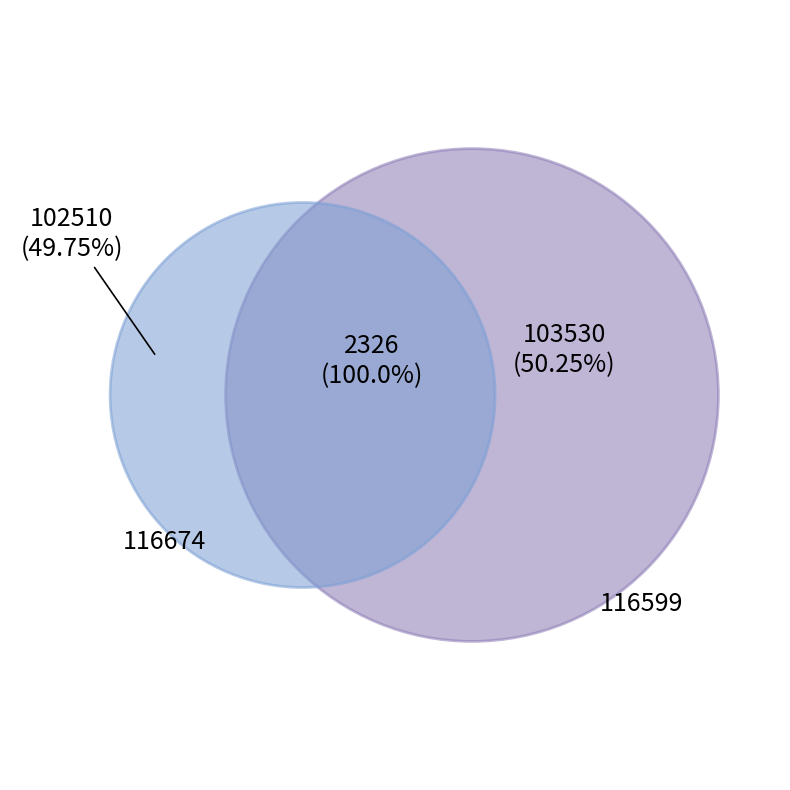

Which category accounts for the majority?

116599